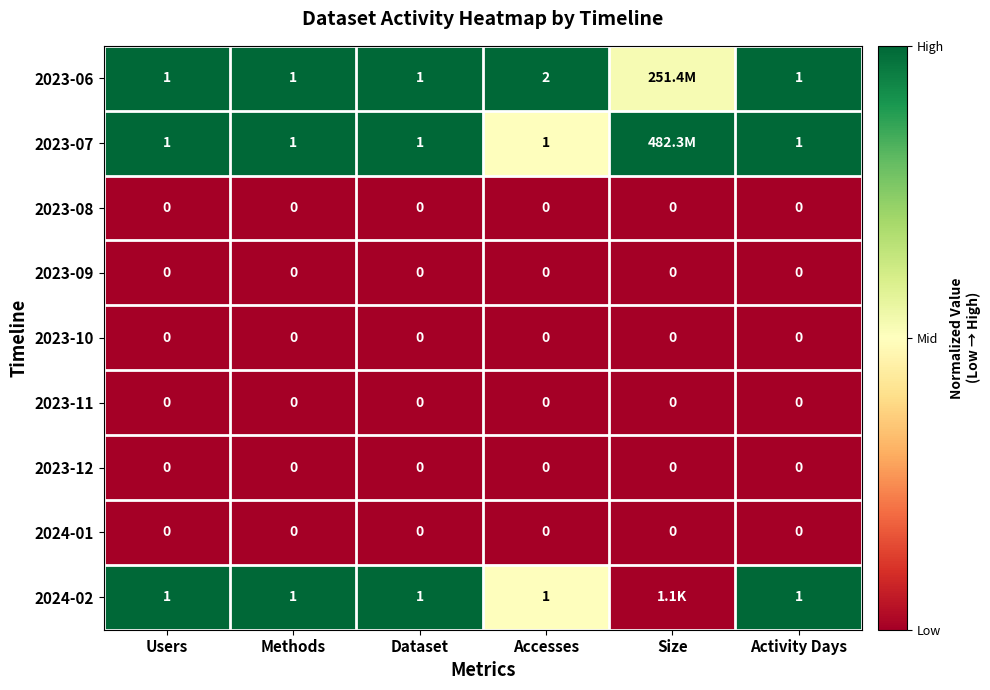

What is the sum of the 2023-06 values at Users and Dataset?

2.0